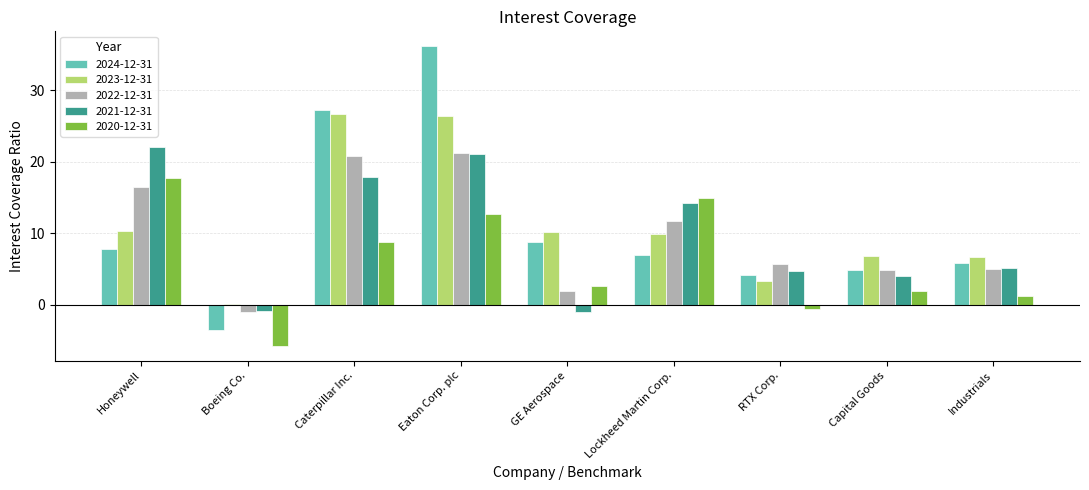

Which label corresponds to the largest value in the chart?

Eaton Corp. plc